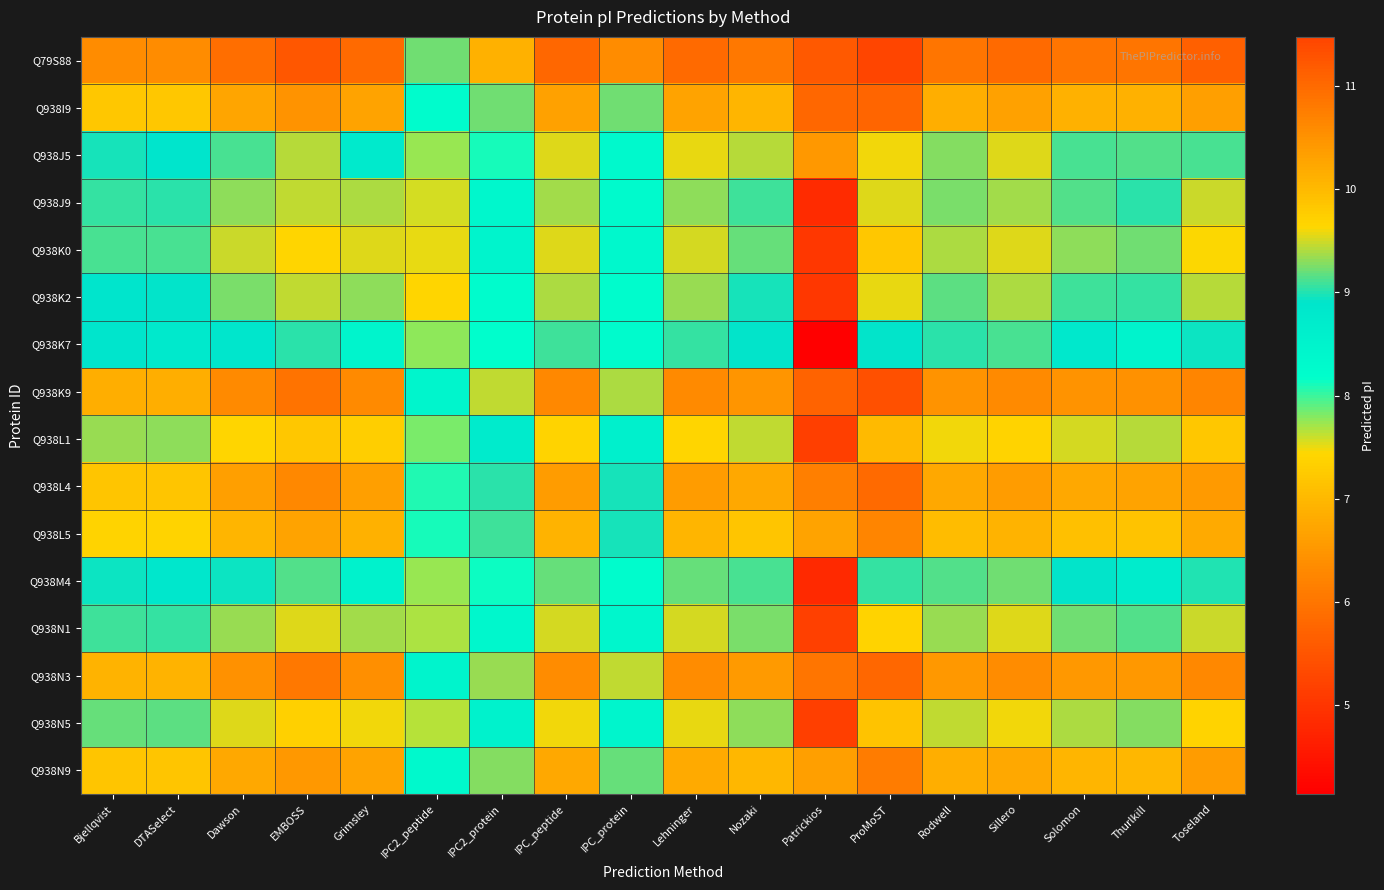

Which series has the widest spread of values?

Q938K7